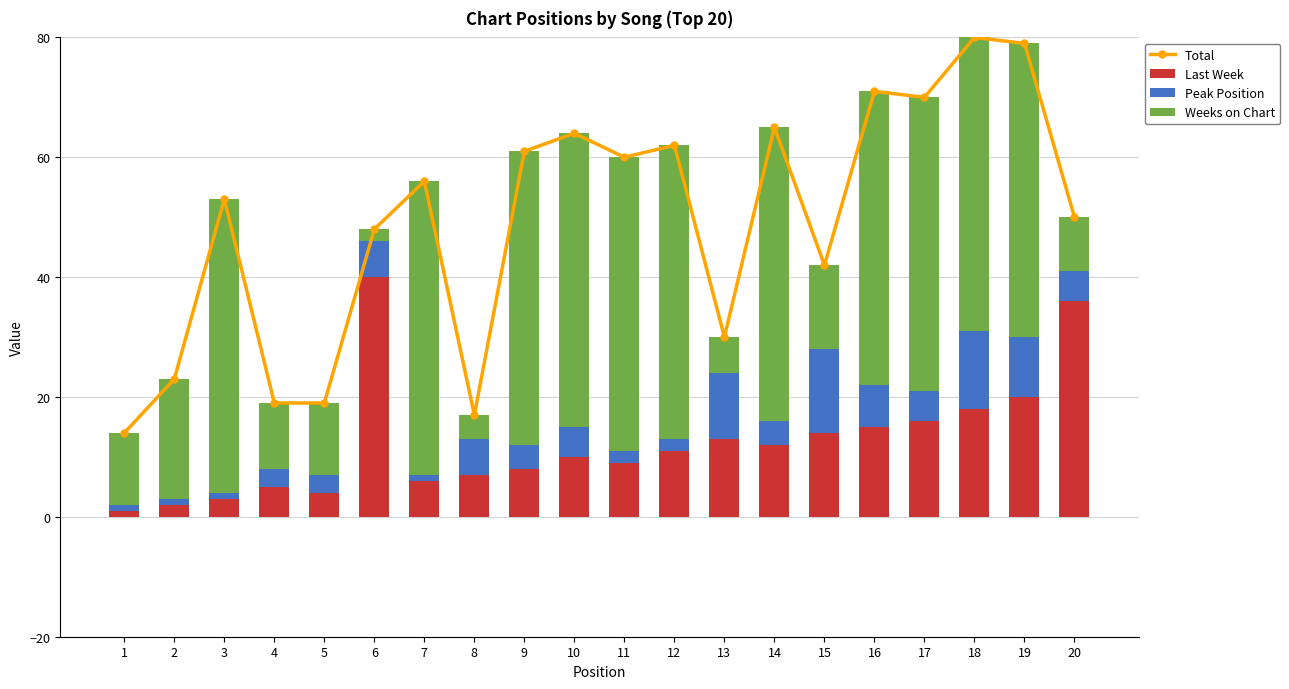

Reading left to right, list all the values displayed in this chart.

Total: 14	23	53	19	19	48	56	17	61	64	60	62	30	65	42	71	70	80	79	50
Last Week: 1	2	3	5	4	40	6	7	8	10	9	11	13	12	14	15	16	18	20	36
Peak Position: 1	1	1	3	3	6	1	6	4	5	2	2	11	4	14	7	5	13	10	5
Weeks on Chart: 12	20	49	11	12	2	49	4	49	49	49	49	6	49	14	49	49	49	49	9